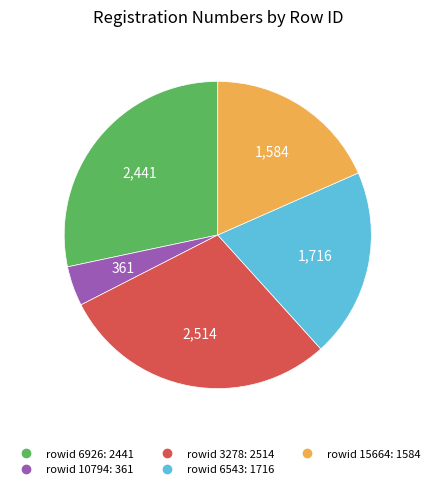

Is there a majority slice in this chart?

No